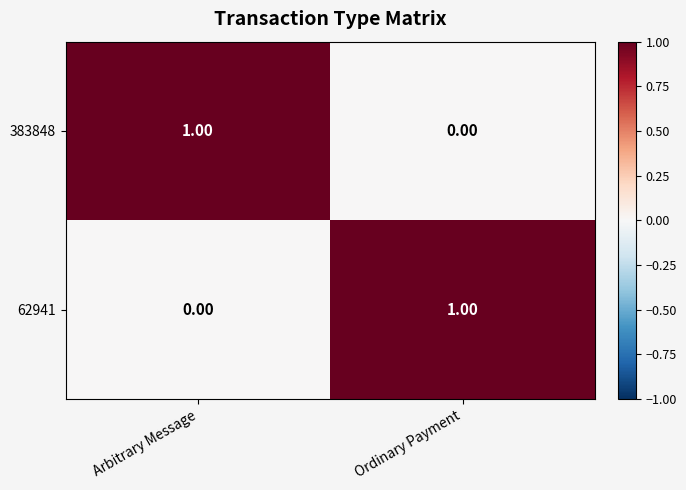

At which label does 62941 reach its peak?

Ordinary Payment